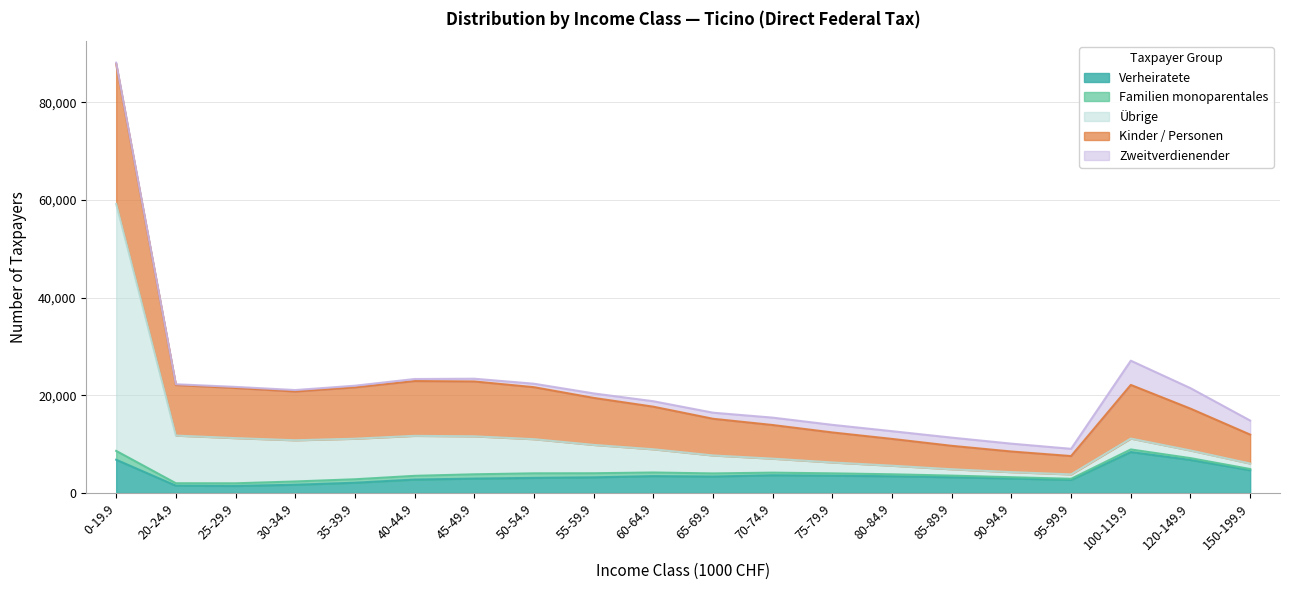

At which category is the sum across all series the highest?

0-19.9